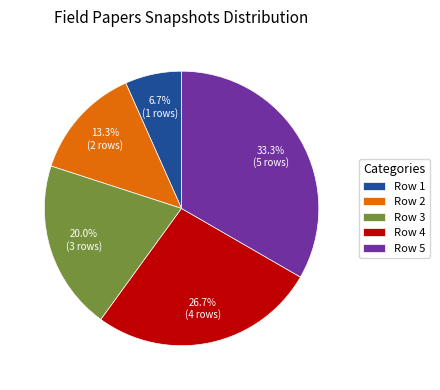

What is the total percentage of Row 3 and Row 5?

53.3%